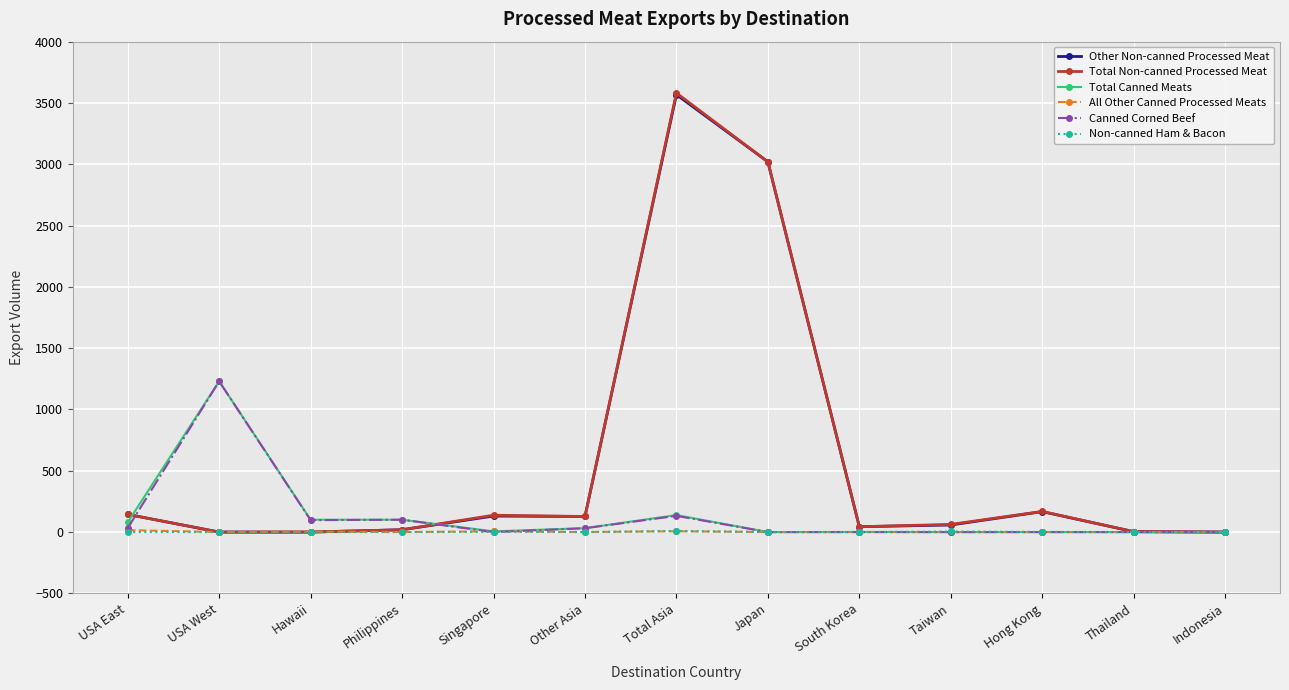

The value of All Other Canned Processed Meats at USA East is 15.6. True or false?

True